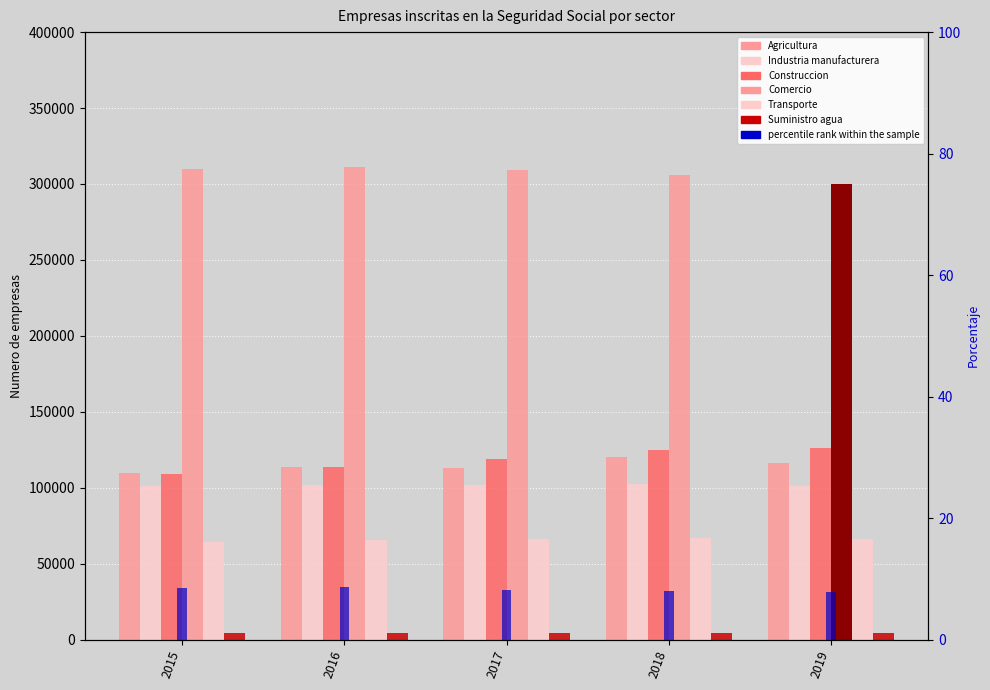

Reading left to right, transcribe all the data shown in this chart.

Agricultura: 2015=109811	2016=113495	2017=112924	2018=120356	2019=116108
Industria manufacturera: 2015=101261	2016=102037	2017=102006	2018=102090	2019=100997
Construccion: 2015=109011	2016=113485	2017=119103	2018=124484	2019=126261
Comercio: 2015=309956	2016=311317	2017=308902	2018=305701	2019=300159
Transporte: 2015=64428	2016=65364	2017=66080	2018=67078	2019=66219
Suministro agua: 2015=4242	2016=4297	2017=4395	2018=4413	2019=4457